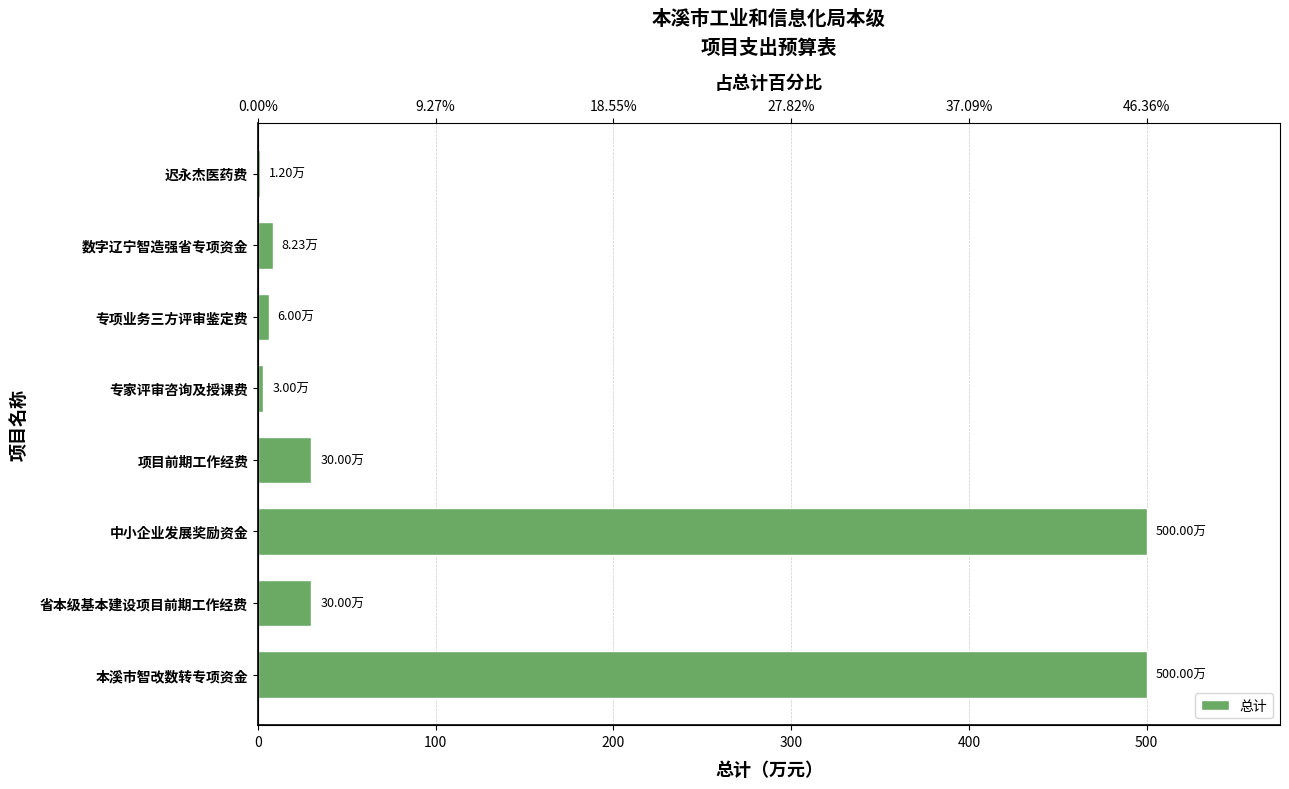

How many values are below 30?

4